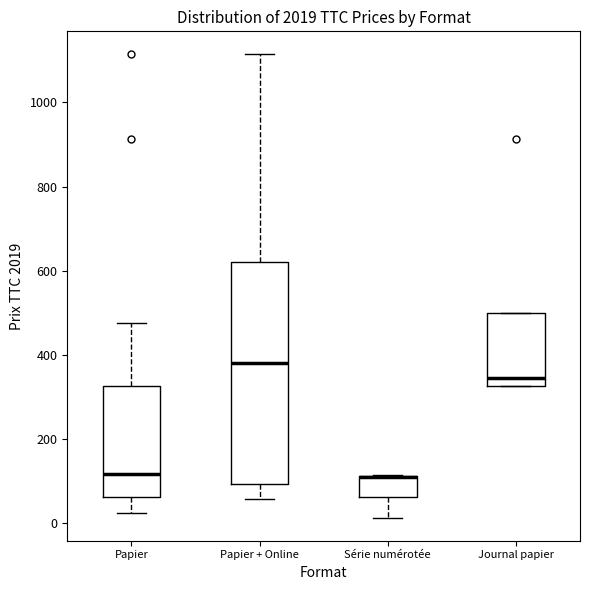

Reading left to right, read every box against the y-axis: the position of its median line, the range the box covers, and the ends of its whiskers. The values are not printed on the chart, so give them approximately, as read against the axis.

Papier: median 120, box 60 to 320, whiskers 20 to 480
Papier + Online: median 380, box 100 to 620, whiskers 60 to 1120
Série numérotée: median 120 (drawn on the box's upper edge), box 60 to 120, whiskers 20 to 120
Journal papier: median 340, box 320 to 500, whiskers 320 to 500